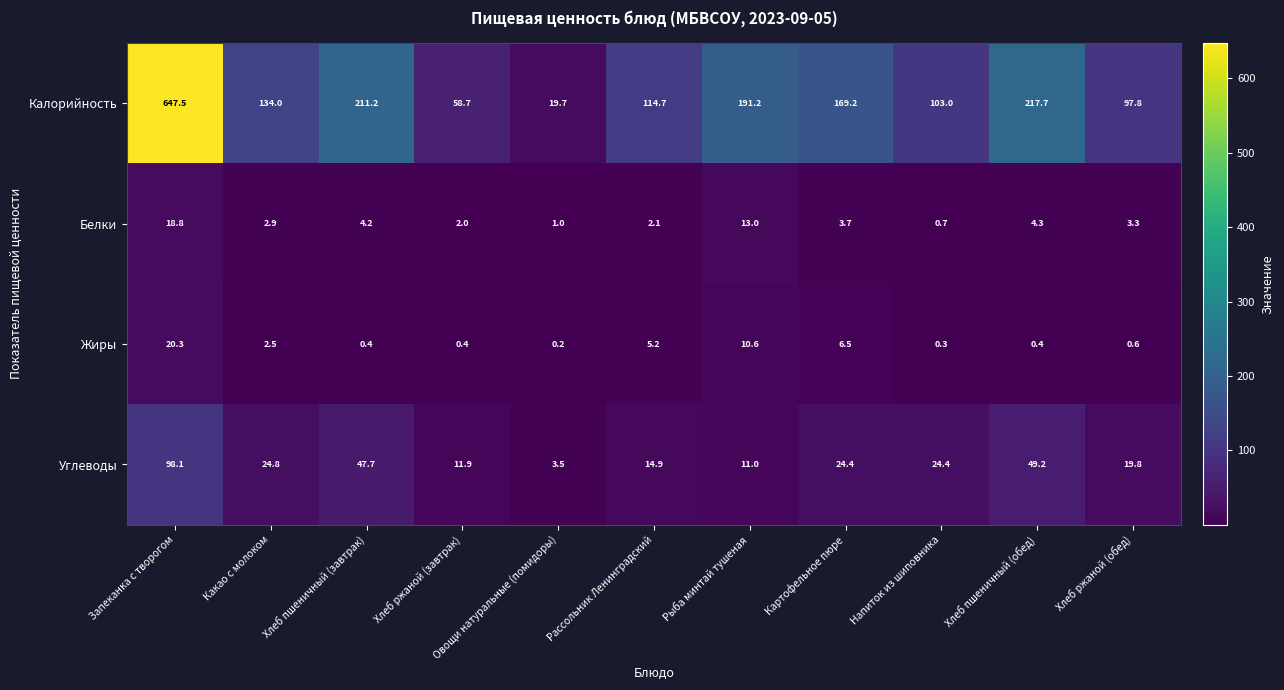

How many data points in Белки are above 3?

6